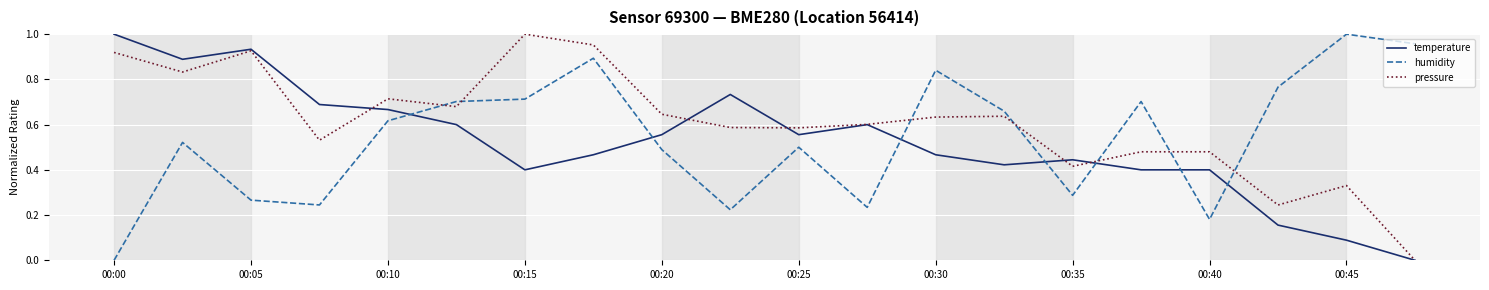

True or false: humidity and temperature intersect in this chart.

True